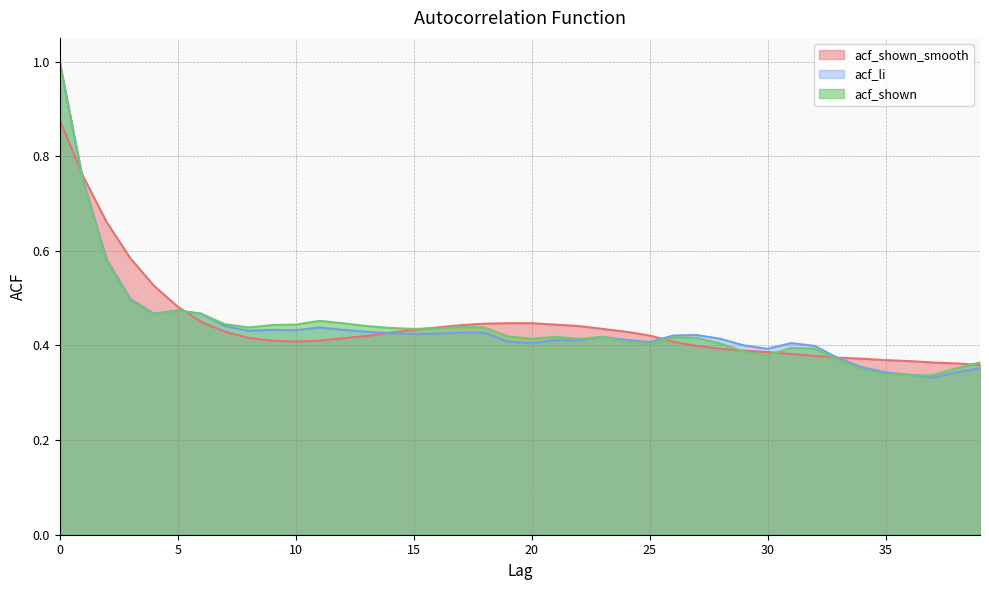

Does the chart display data point markers on the line(s)?

No